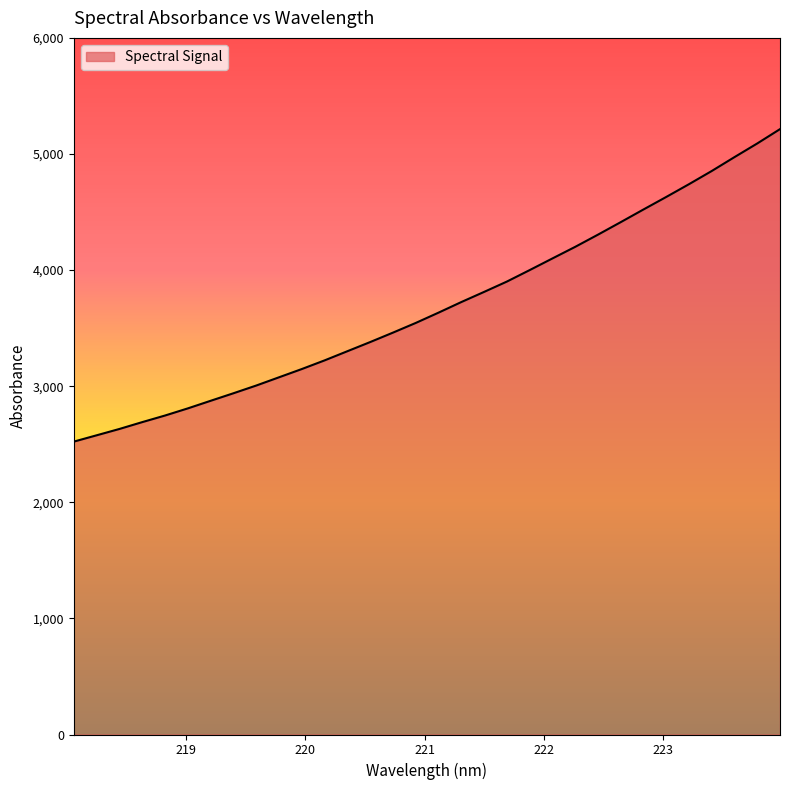

What is the difference between the maximum and minimum values?

2691.6